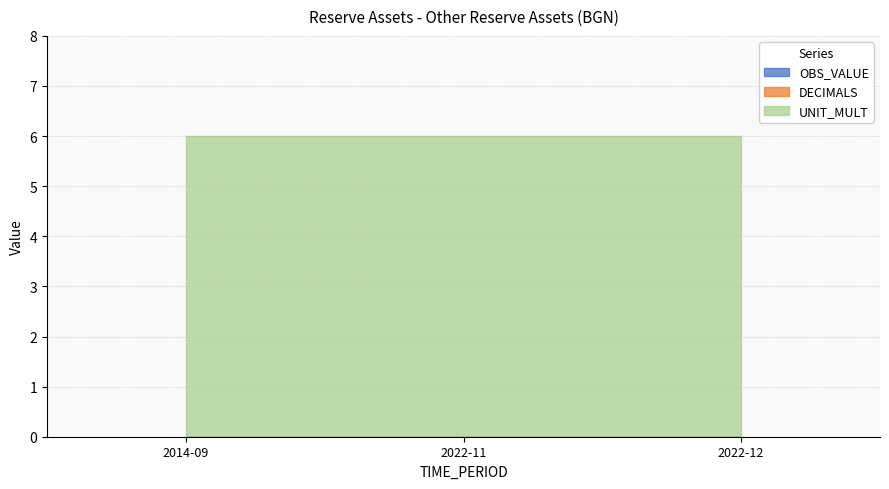

What are all the series names shown in the legend?

OBS_VALUE, DECIMALS, UNIT_MULT